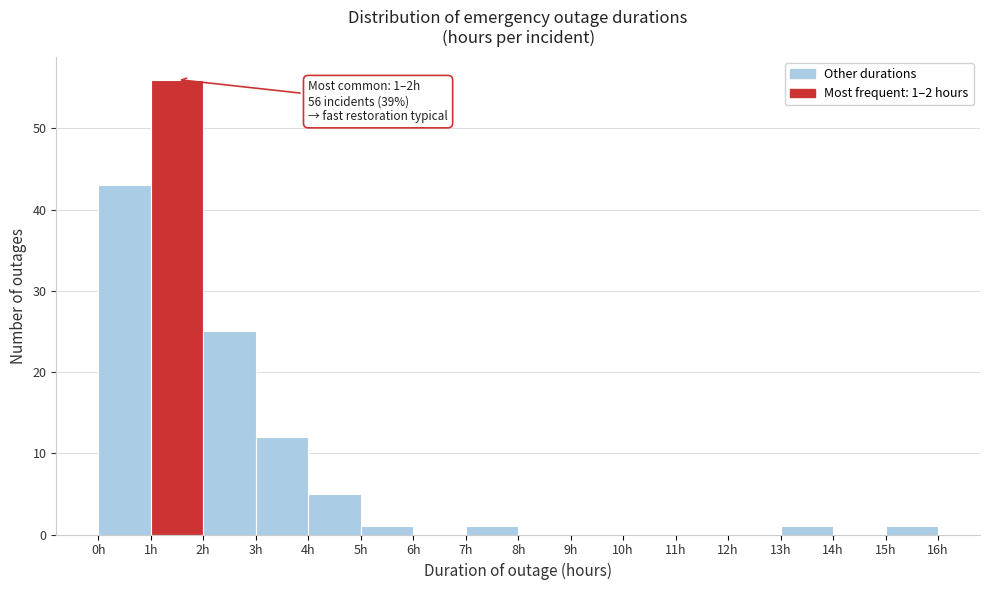

Which range on the x-axis has the tallest bar?

1 to 2